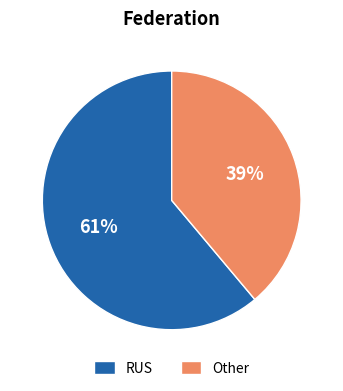

To the nearest percent, what is the combined percentage of Other and RUS?

100%